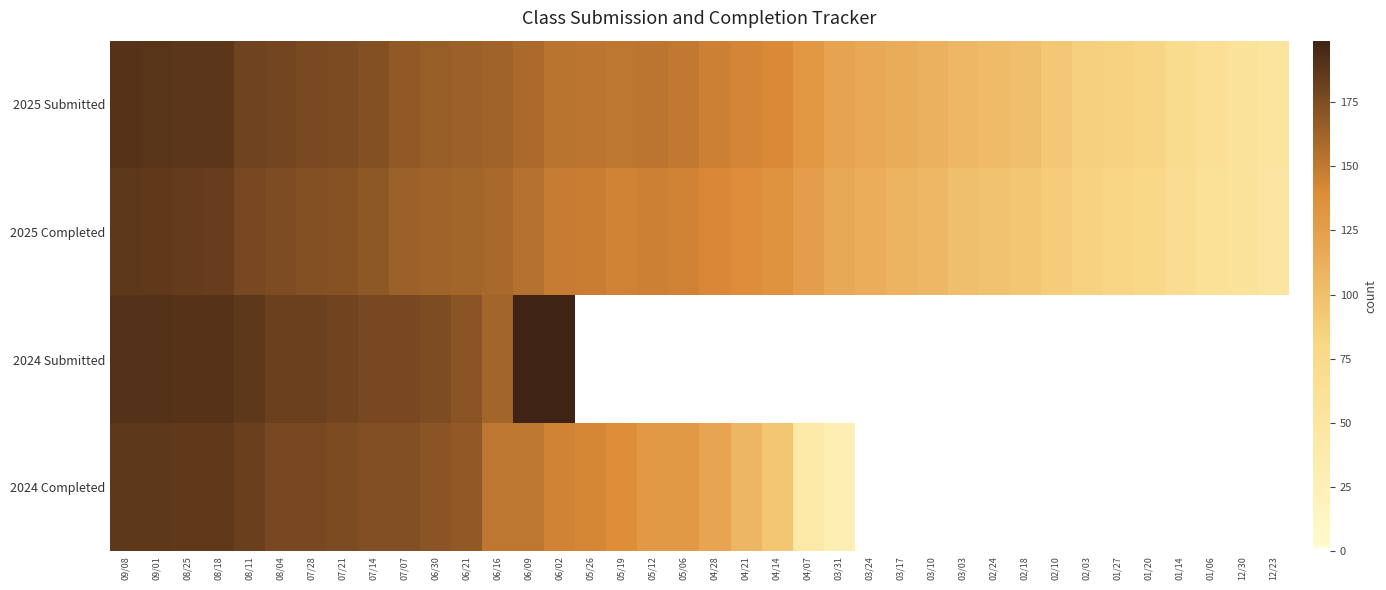

At which category is the sum across all series the highest?

09/08